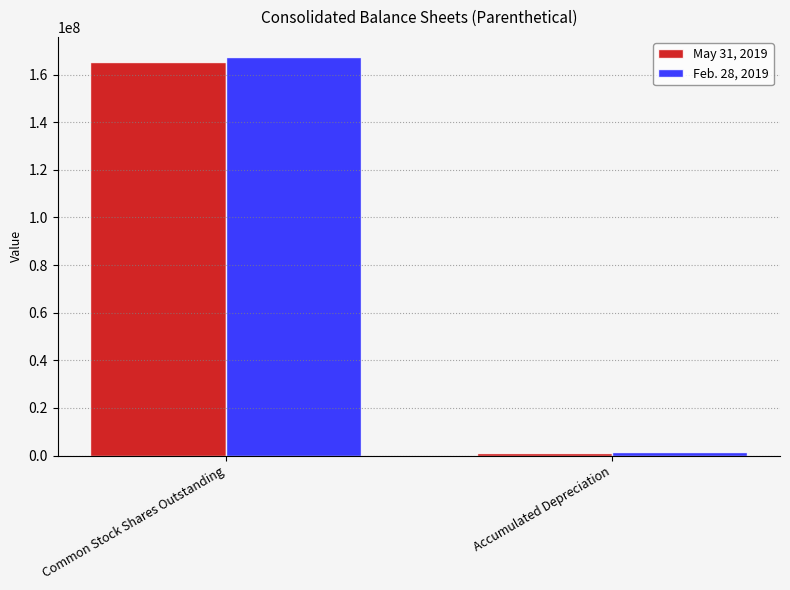

What is the difference between the highest and lowest values at Common Stock Shares Outstanding?

2083759